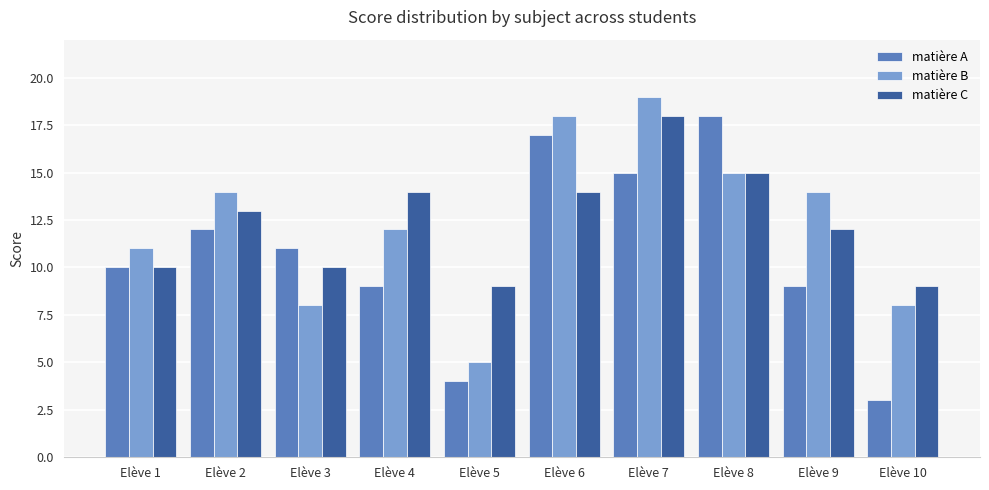

How many data points in matière B are less than 14?

5